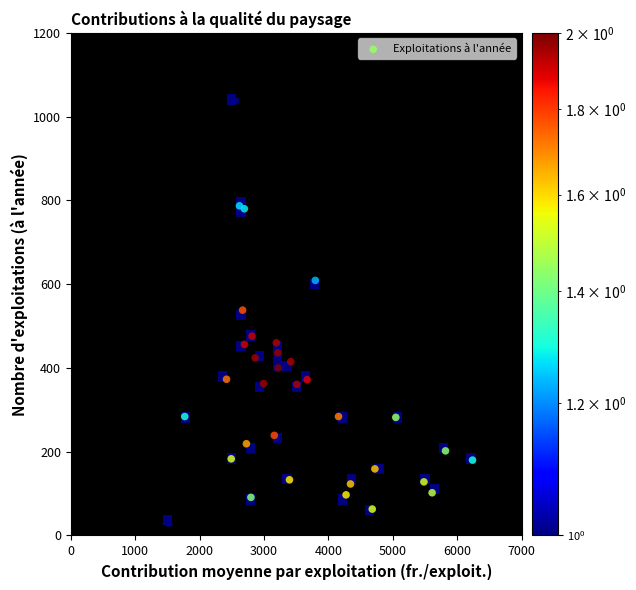

What is the range of X values (max minus min)?

4720